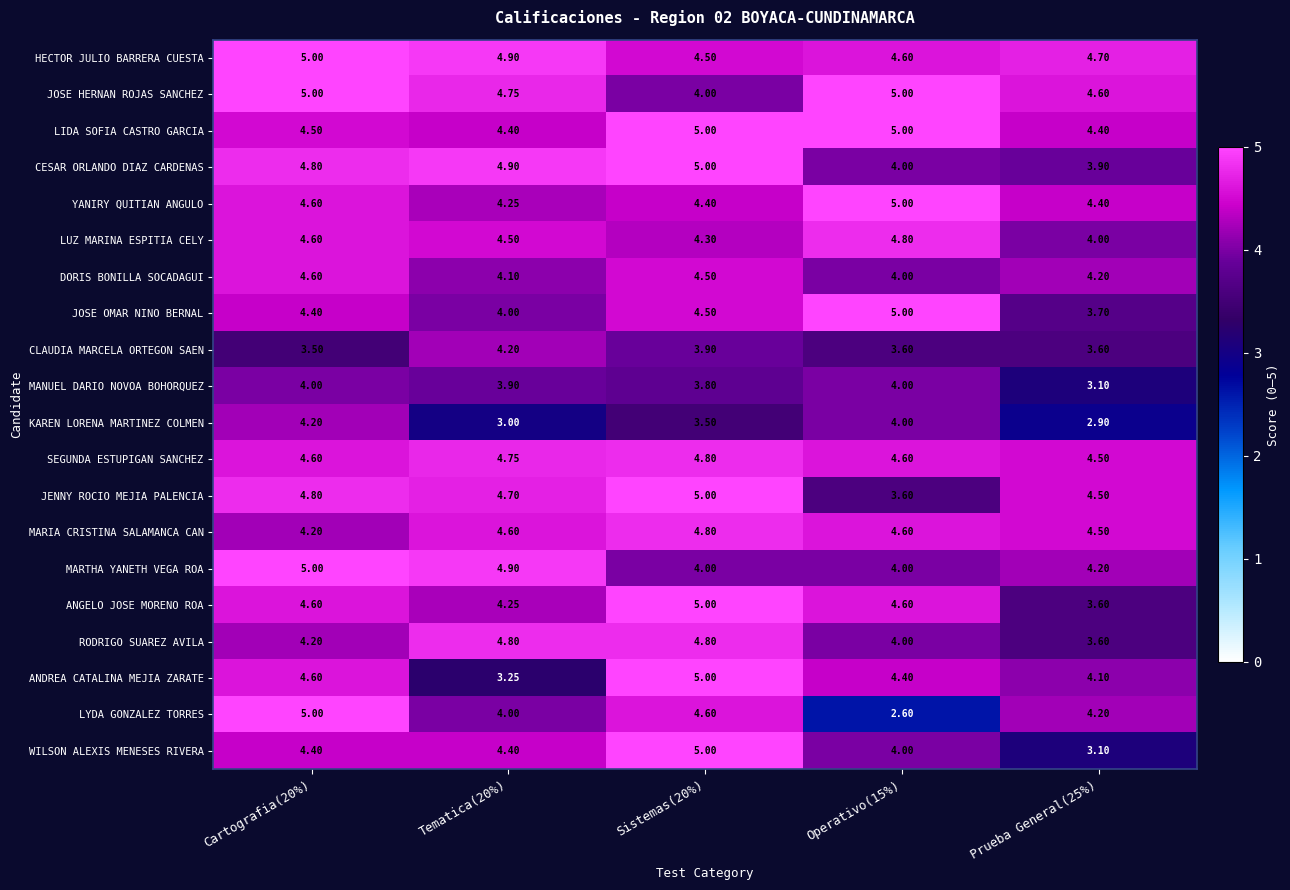

Which series has the widest spread of values?

LYDA GONZALEZ TORRES